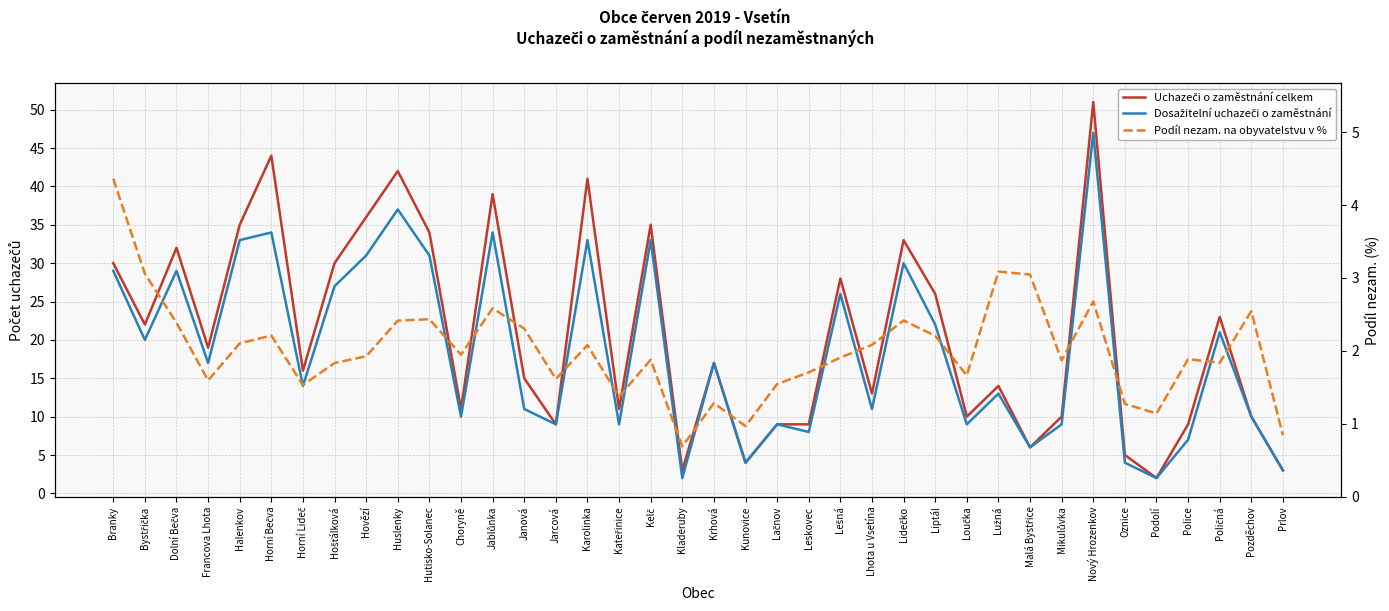

What value does the Podíl nezam. na obyvatelstvu v % series have at Kelč?

1.9